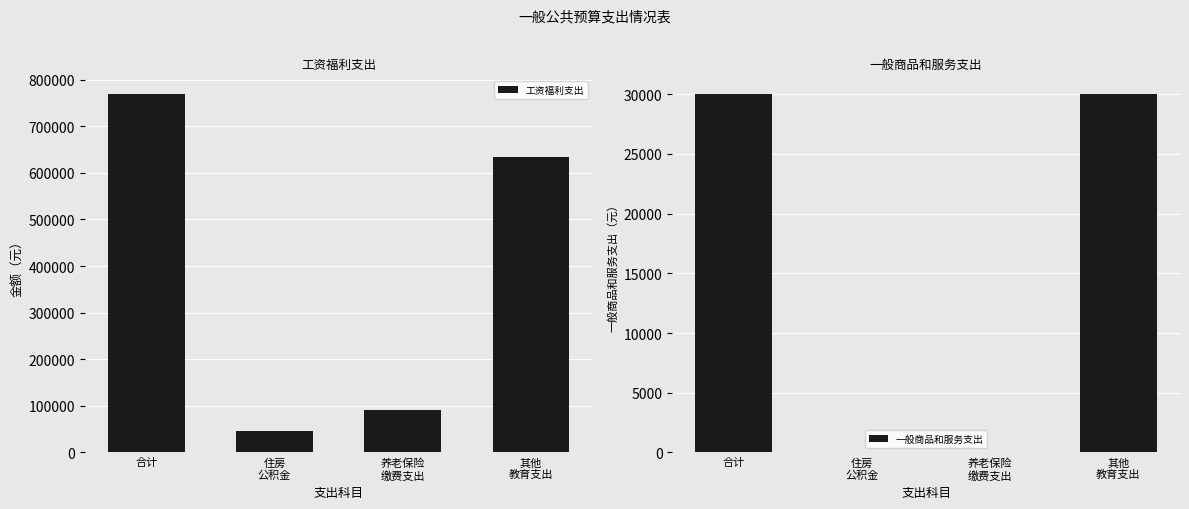

The 合计（总计） series shows 267677.9 at 其他教育支出. True or false?

False